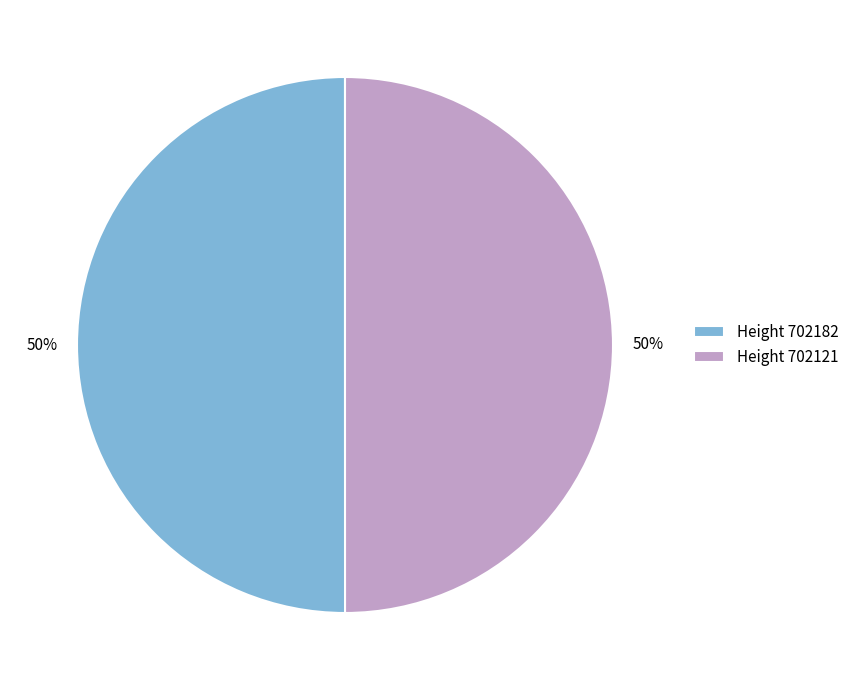

The Height 702182 slice represents 50% of the pie. True or false?

True